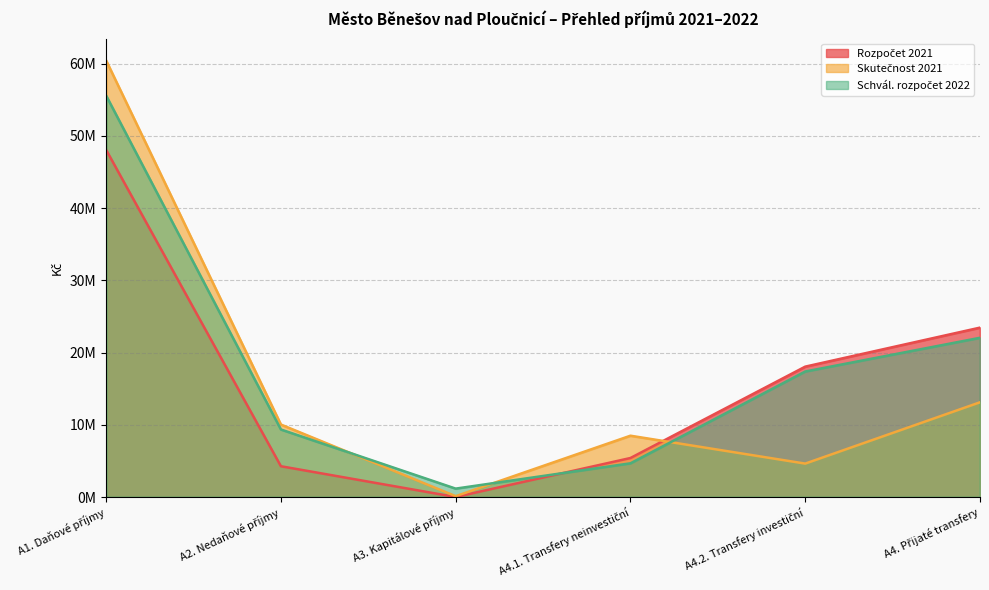

Which series has the largest range (max minus min)?

Skutečnost 2021